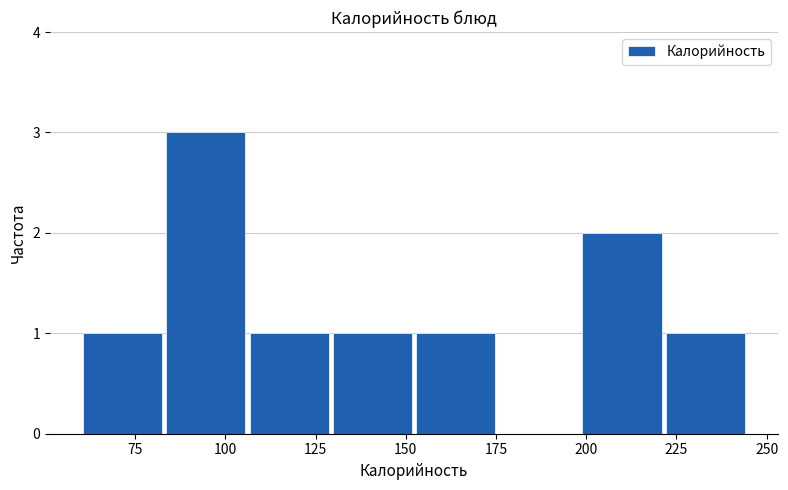

Over which range of the x-axis is the bar tallest?

85 to 105